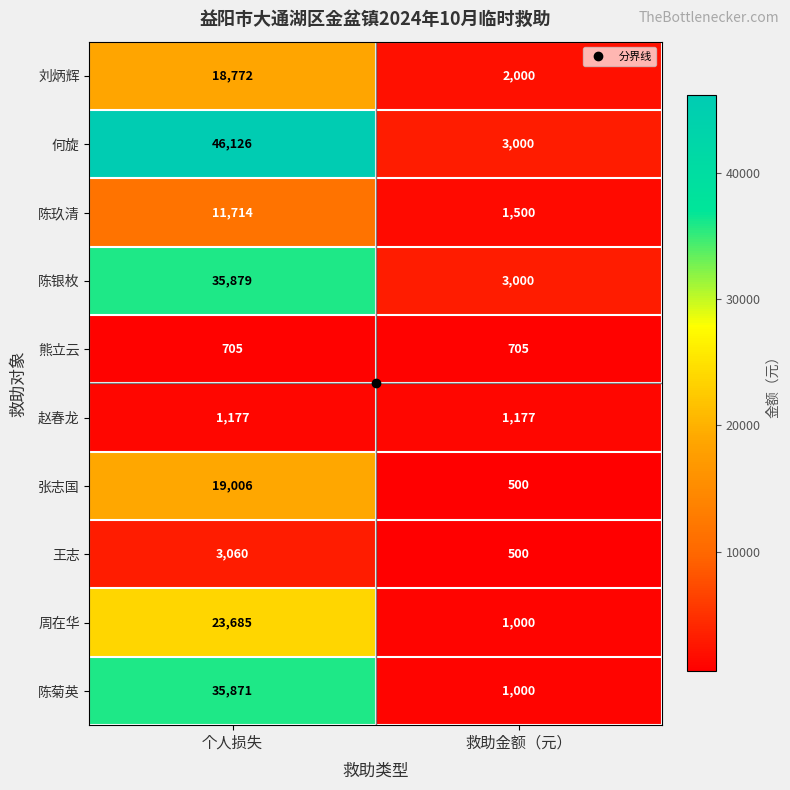

Between 个人损失 and 救助金额（元）, which series saw the biggest shift?

何旋